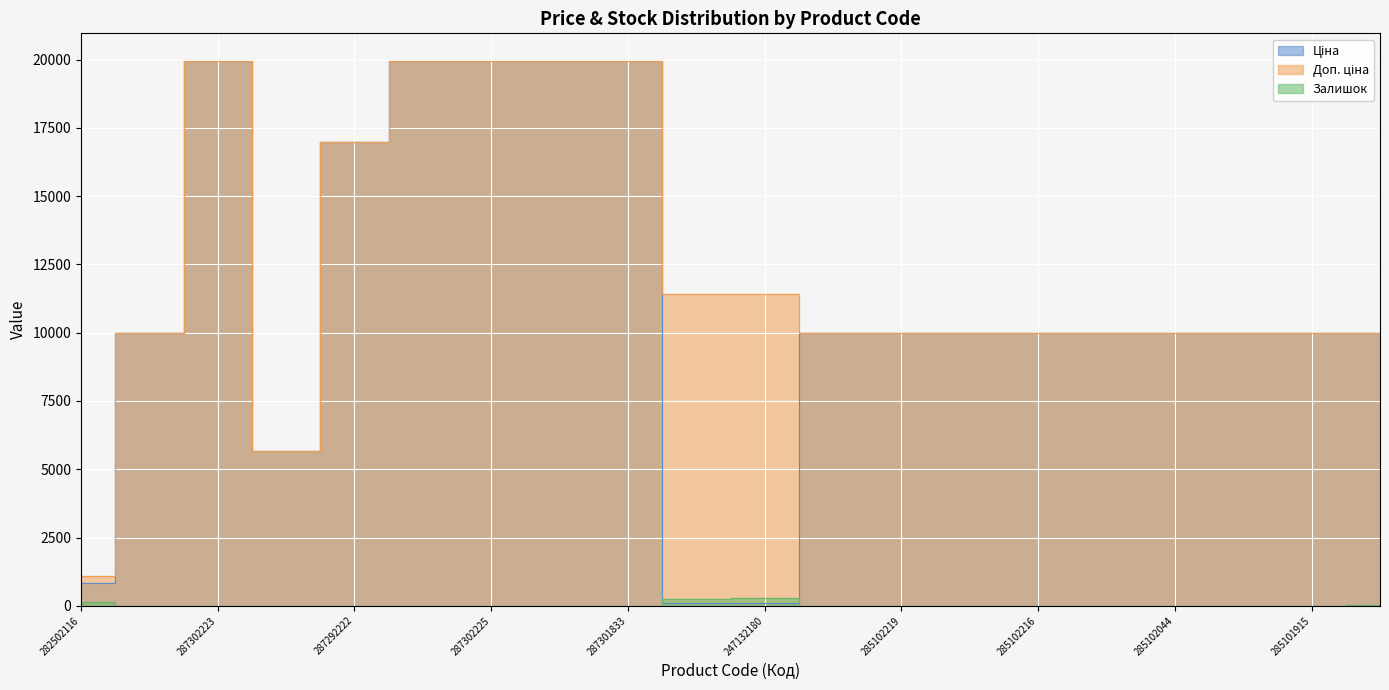

What is the sum of the Доп. ціна values at 285101915 and 287302226?

29939.2